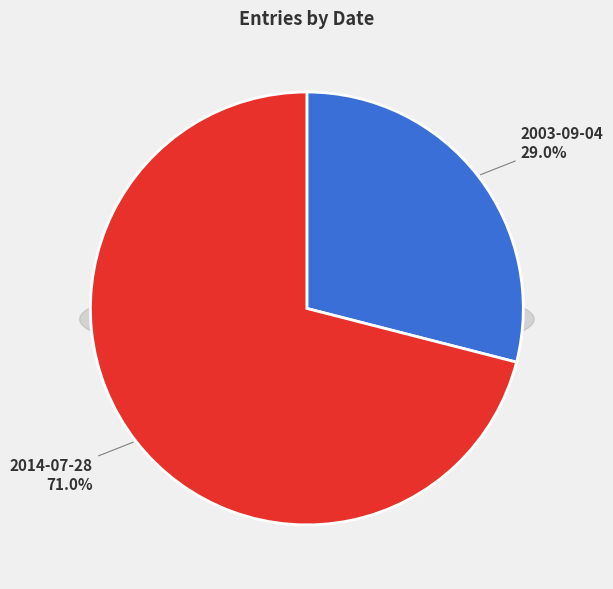

How many segments does this pie chart have?

2